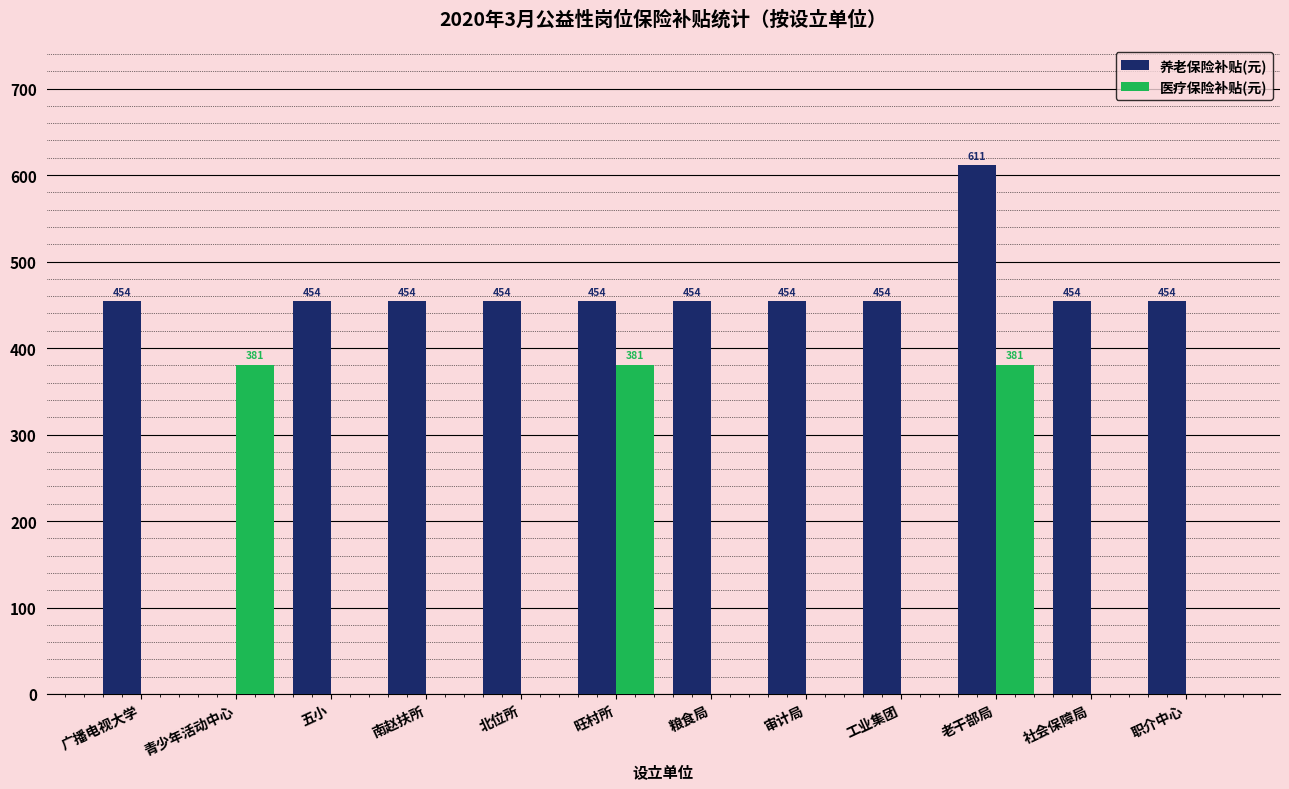

The 养老保险补贴(元) series shows 454.4 at 南赵扶所. True or false?

True